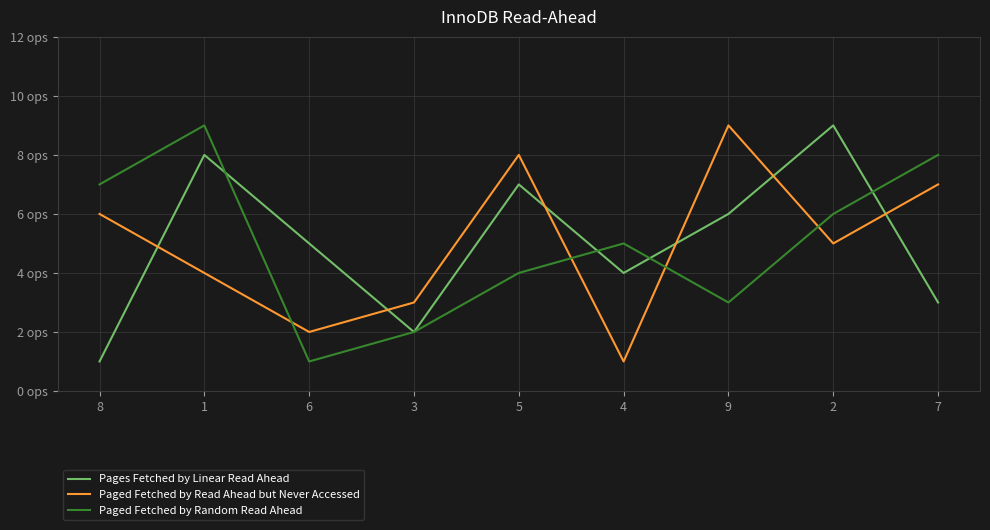

Is this an area chart (filled region under the line)?

No